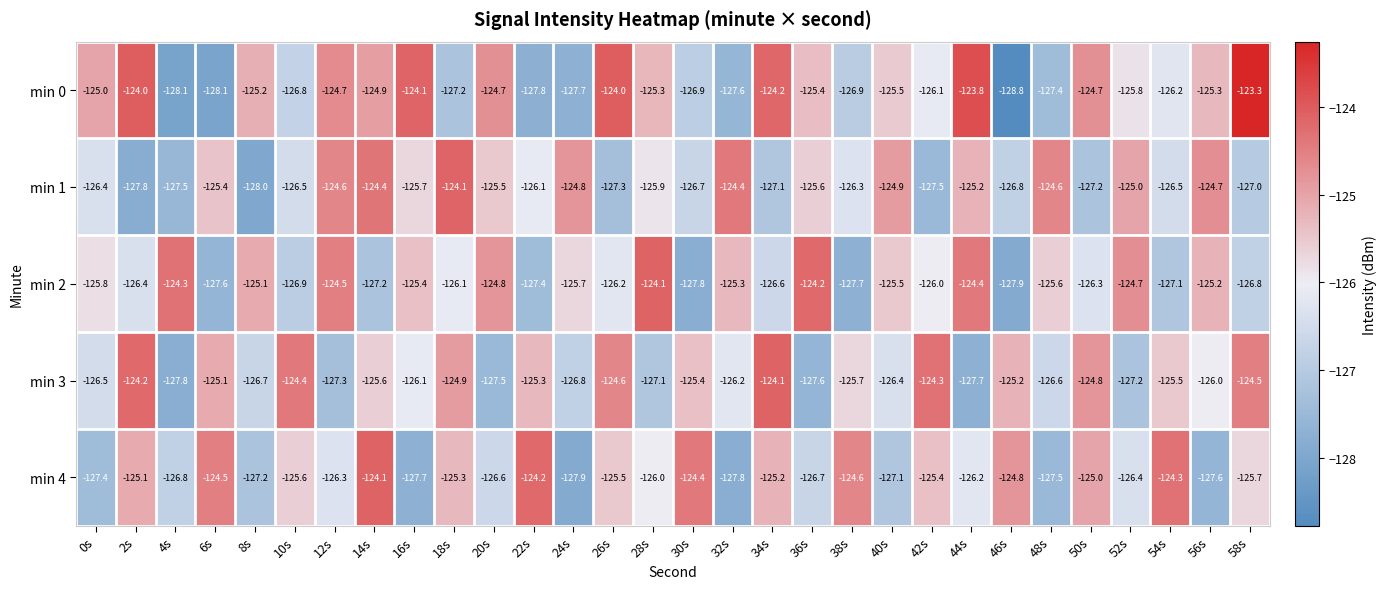

What is the spread (max minus min) of values at 24s?

3.1